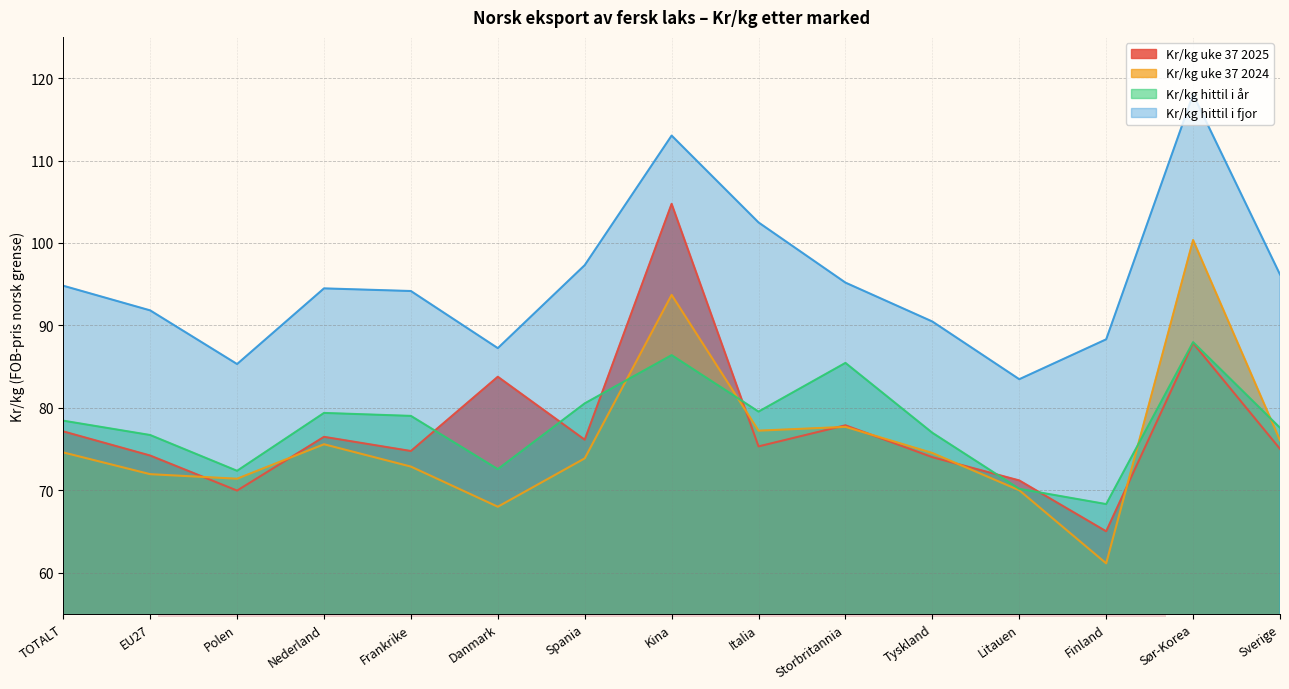

Between EU27 and Kina, which series saw the biggest shift?

Kr/kg uke 37 2025